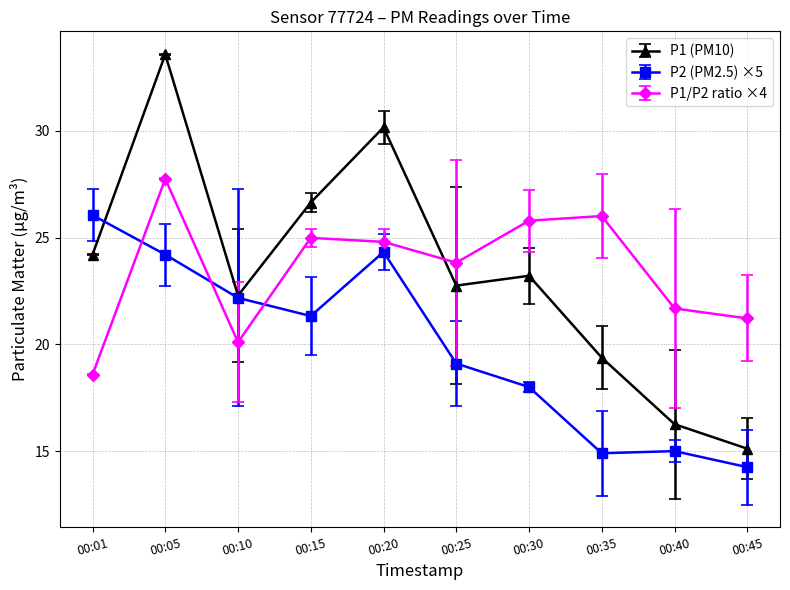

What is the difference between the highest and lowest values at 00:10?

2.2